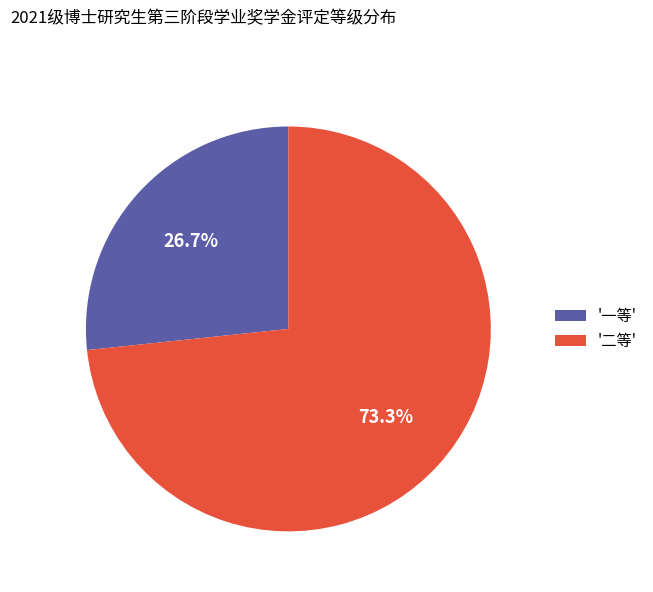

Between '一等' and '二等', which is larger?

'二等'